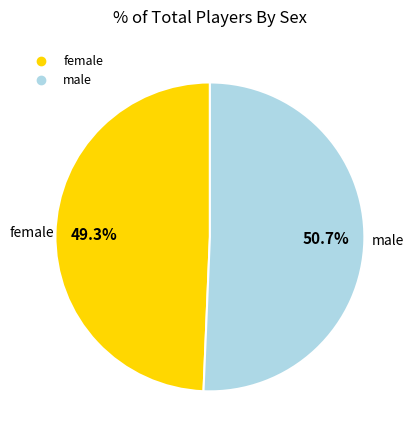

To the nearest percent, what is the average slice percentage?

50%